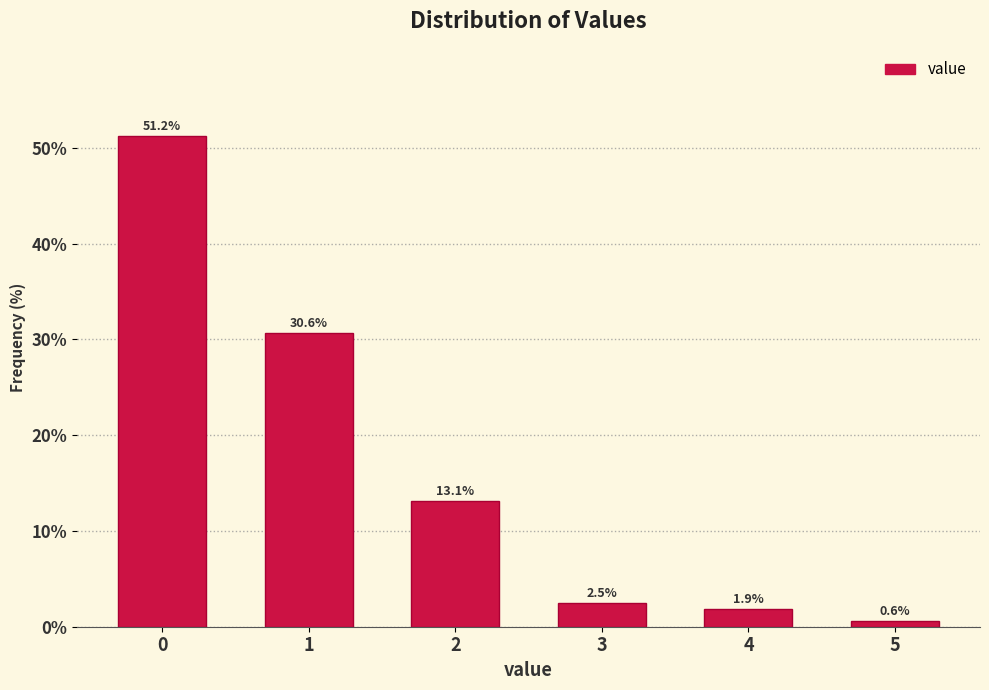

The value at 2 is 6.1. True or false?

False